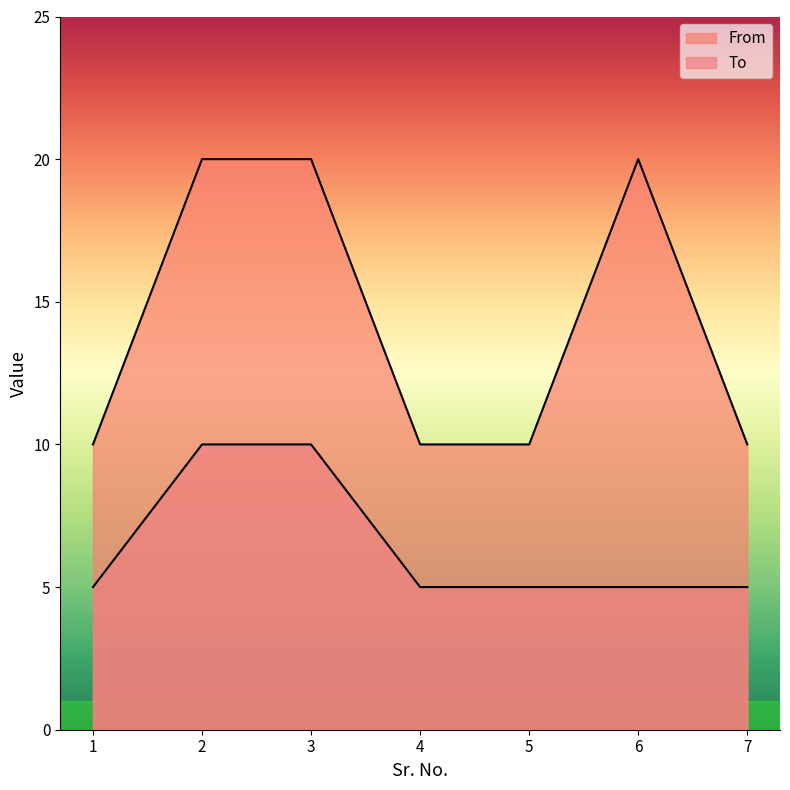

Between 7 and 2, which is larger?

2